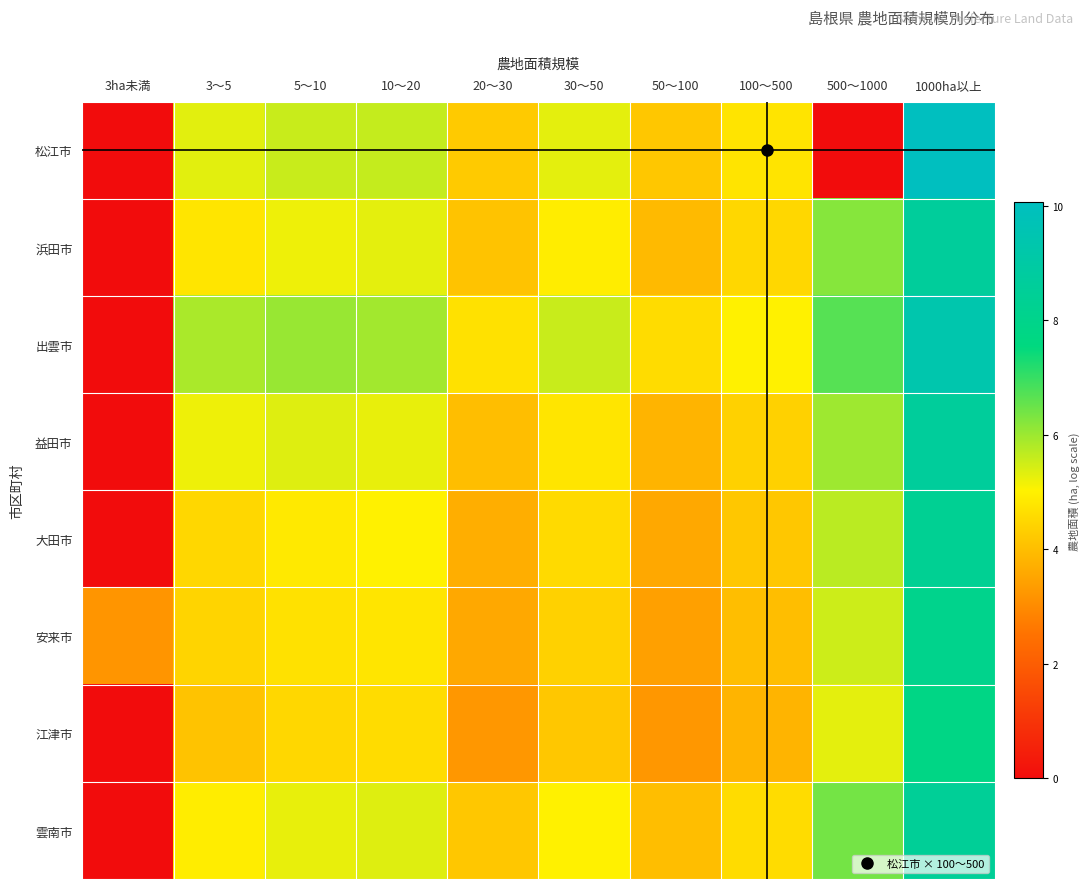

Rank the series at 10～20 from lowest to highest value.

江津市, 安来市, 大田市, 益田市, 浜田市, 雲南市, 松江市, 出雲市